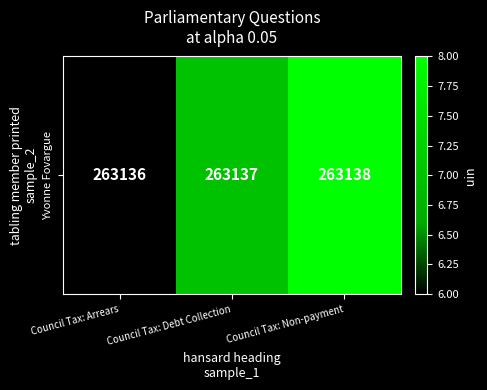

What is the minimum value shown in the chart?

263136